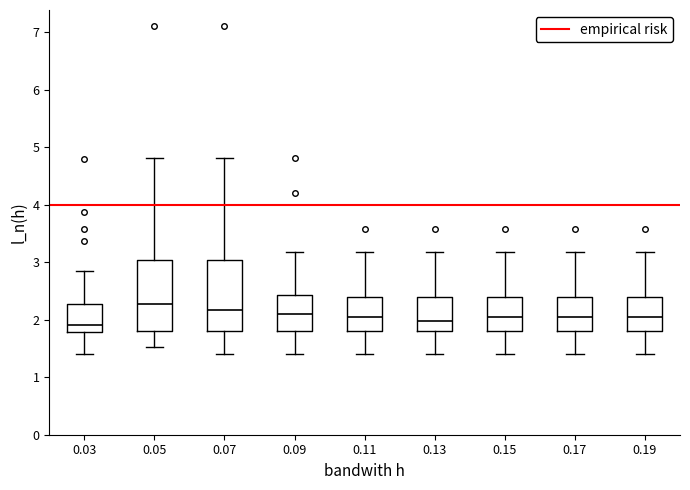

Where does the upper whisker of the box at x = 0.15 end on the y-axis? The values are not printed on the chart, so give them approximately, as read against the axis.

3.2